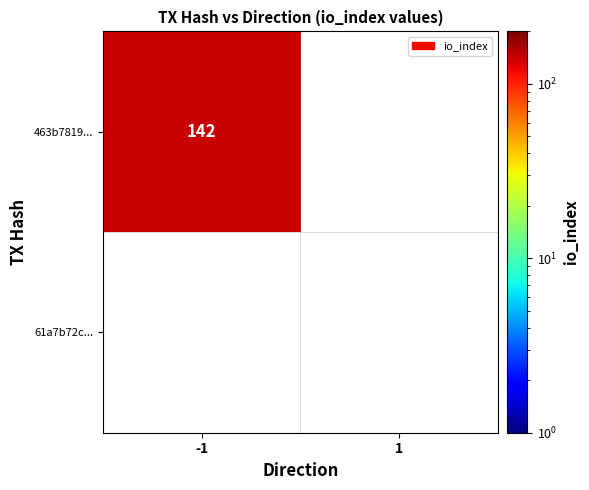

At how many categories does at least one series exceed 22?

1